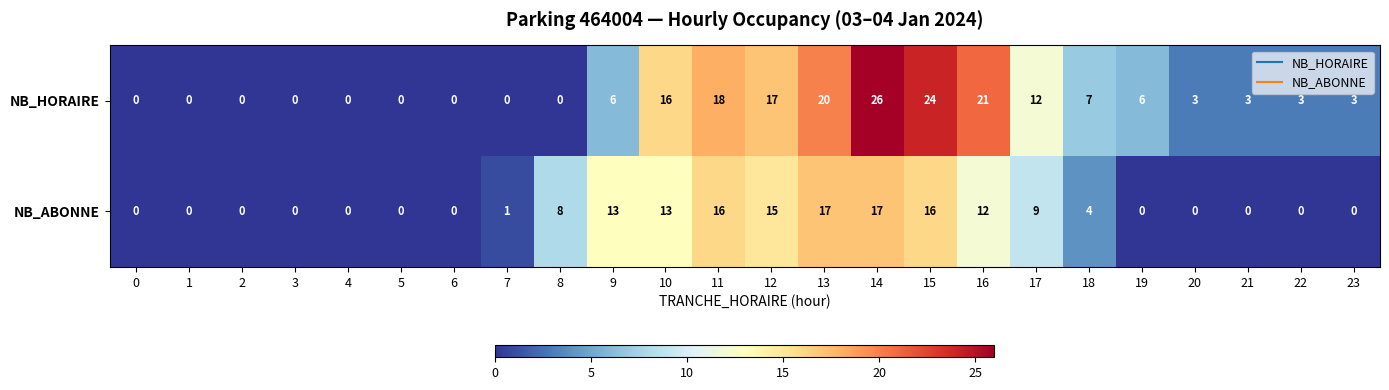

List the series in order of their overall mean, highest first.

NB_HORAIRE, NB_ABONNE